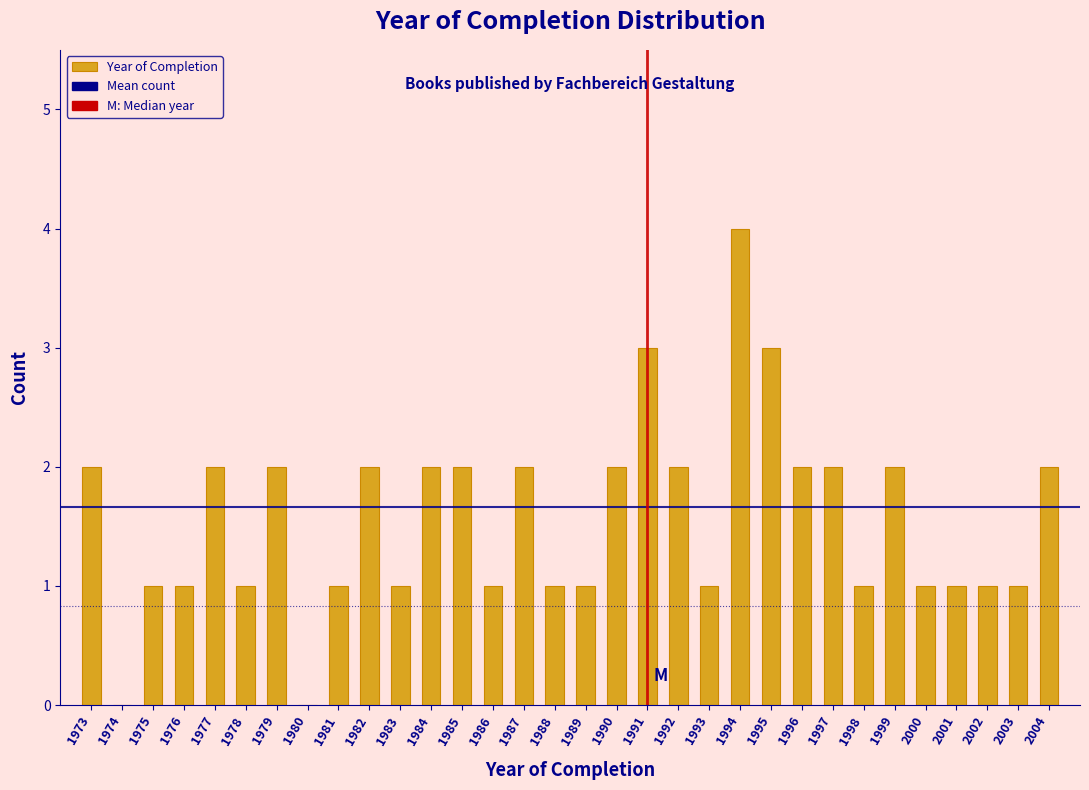

What is the maximum value shown in the chart?

4